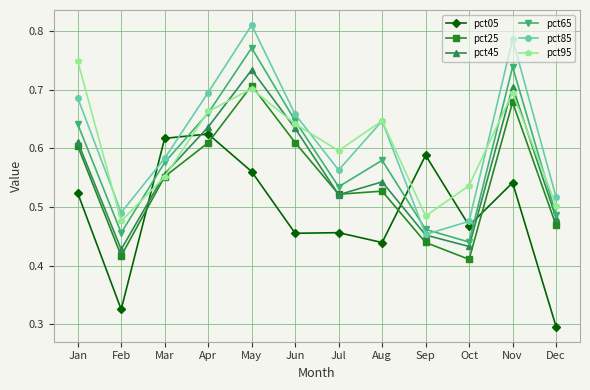

Is the value of pct45 at Nov greater than the value of pct05 at Jan?

Yes